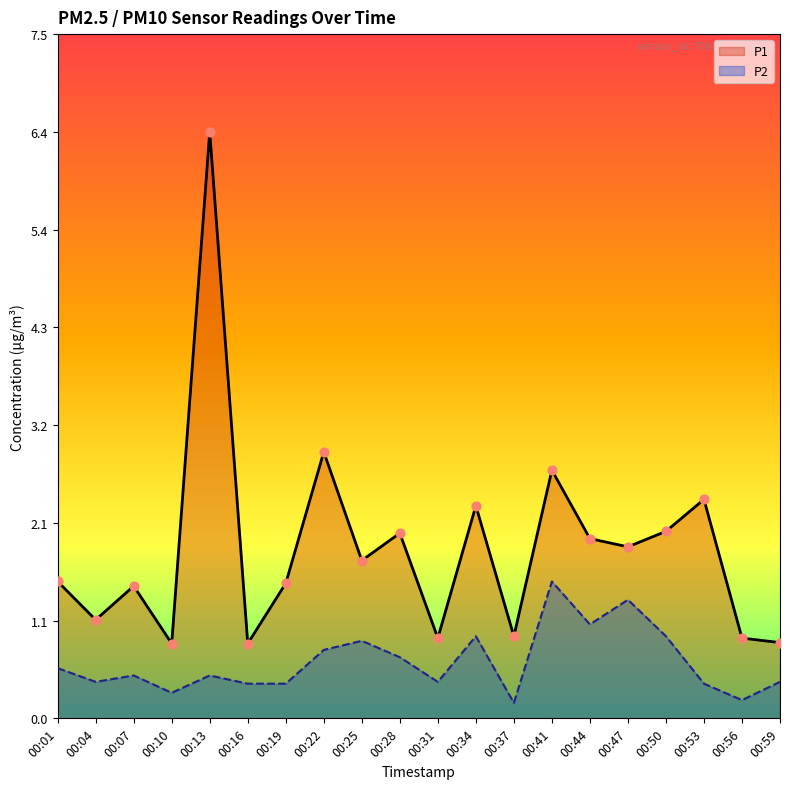

At how many categories does at least one series exceed 1?

14